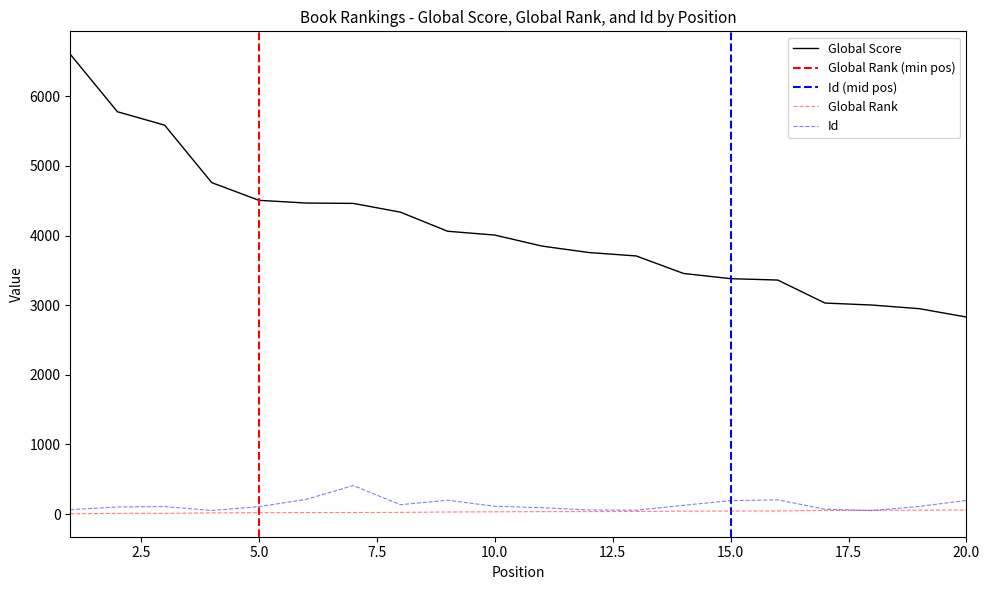

How many data points in Global Rank are above 35?

9